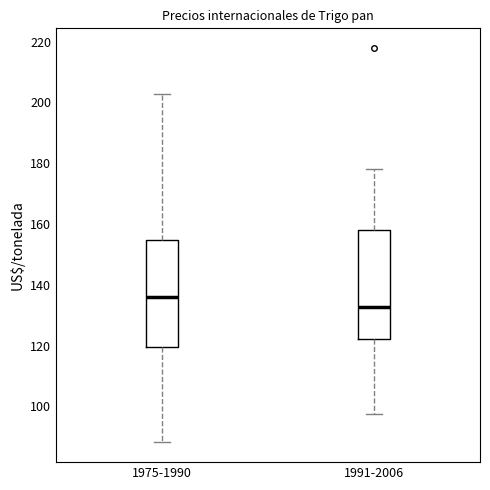

Reading left to right, transcribe this box plot: for each box, give where its median line is, the range the box spans, and where its two whiskers end, as read against the y-axis. The values are not printed on the chart, so give them approximately, as read against the axis.

1975-1990: median 136, box 120 to 154, whiskers 88 to 202
1991-2006: median 132, box 122 to 158, whiskers 98 to 178